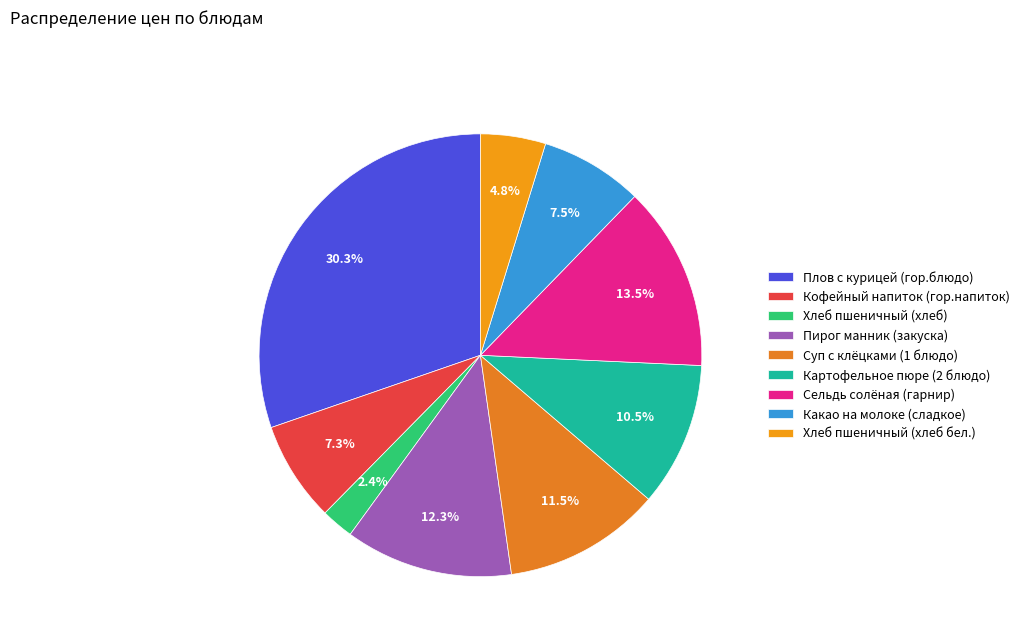

To the nearest percent, what is the difference between the largest and smallest slice percentages?

28%